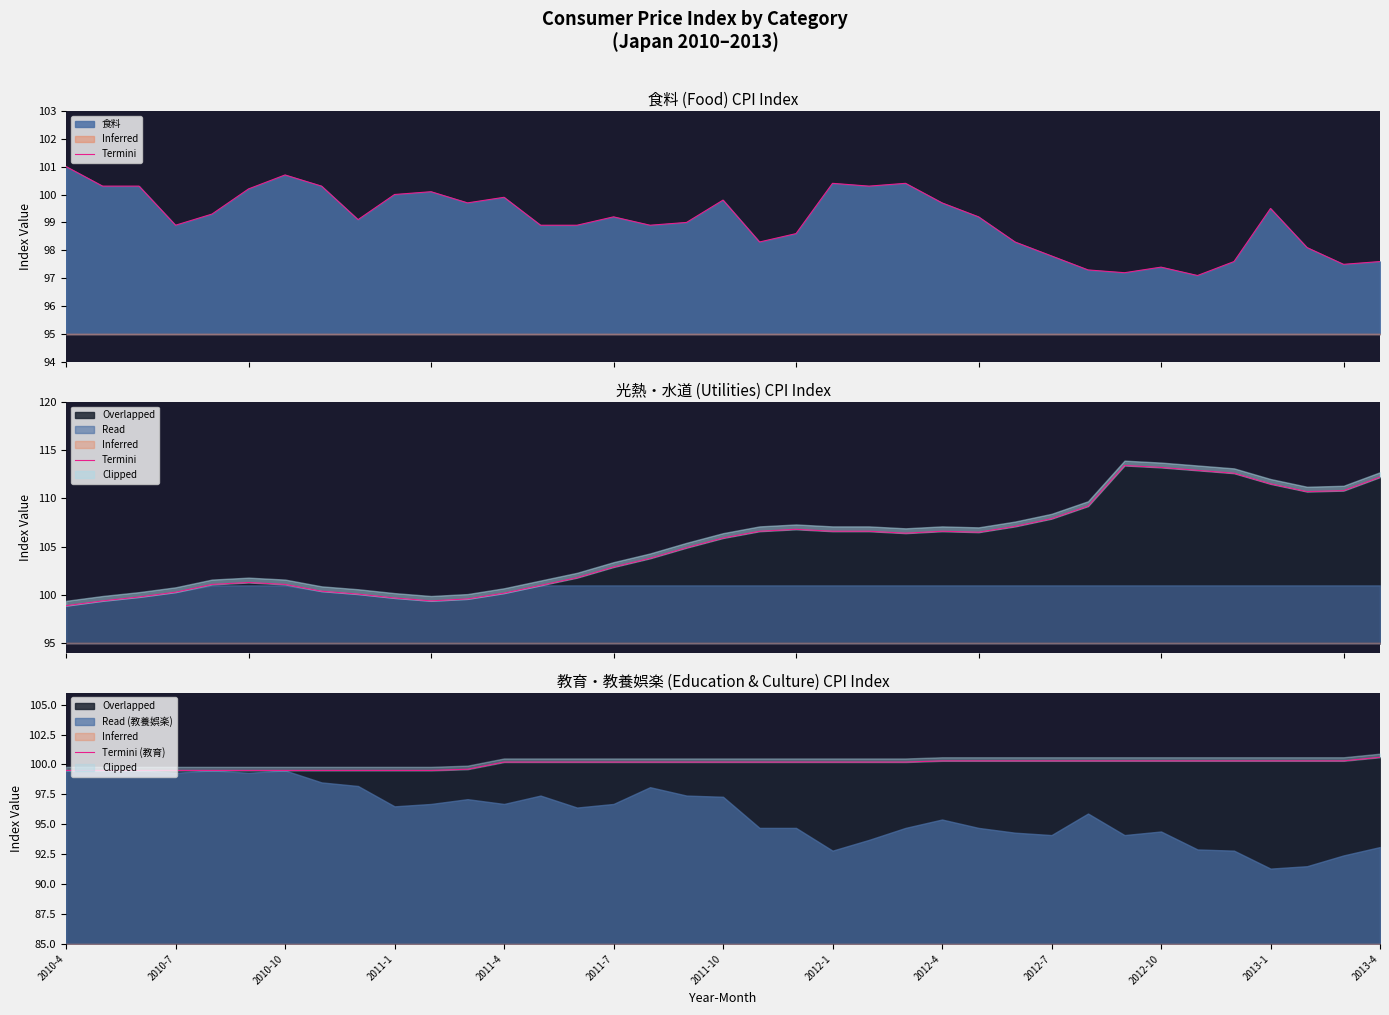

How many data points does each series have?

37